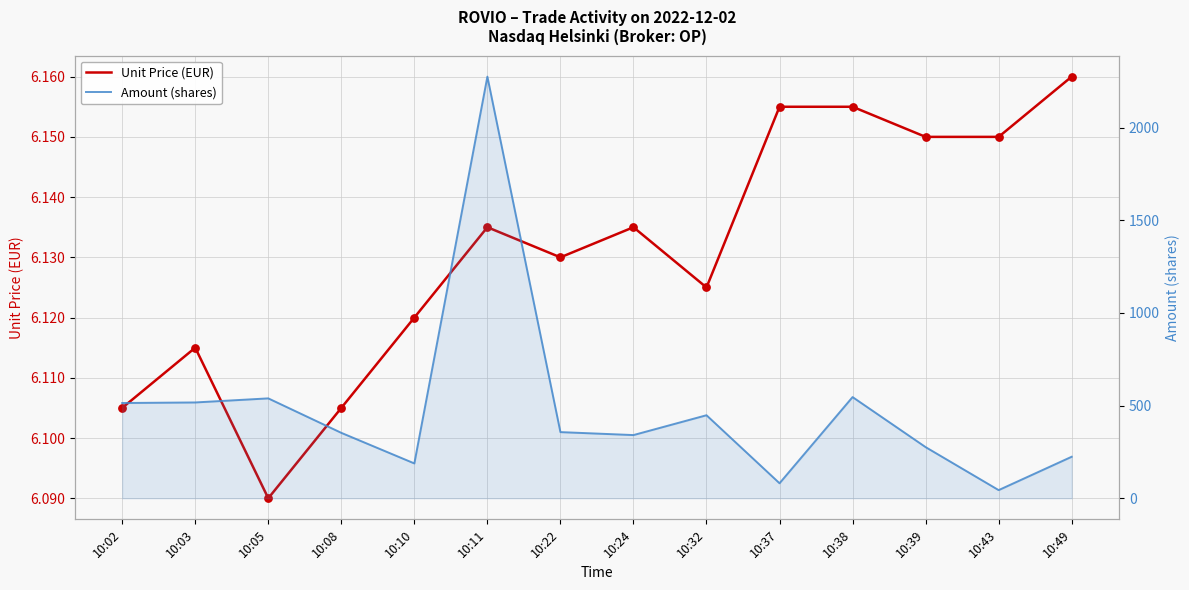

Which series contains the lowest Y value?

Unit Price (EUR)